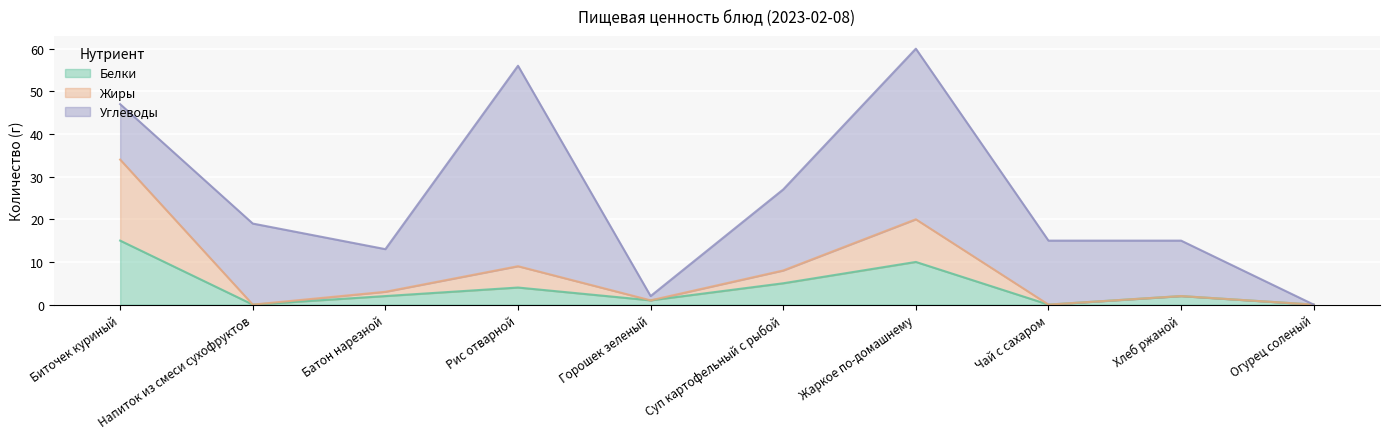

What are all the series names shown in the legend?

Белки, Жиры, Углеводы